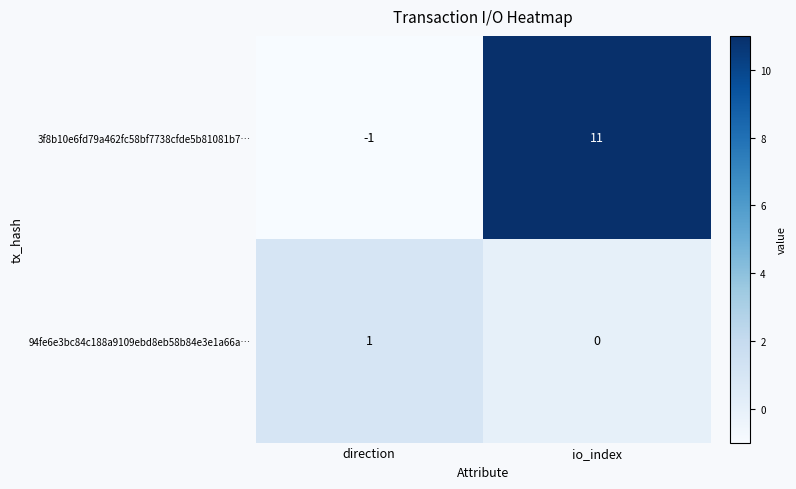

Which series has the widest spread of values?

3f8b10e6fd79a462fc58bf7738cfde5b81081b7…